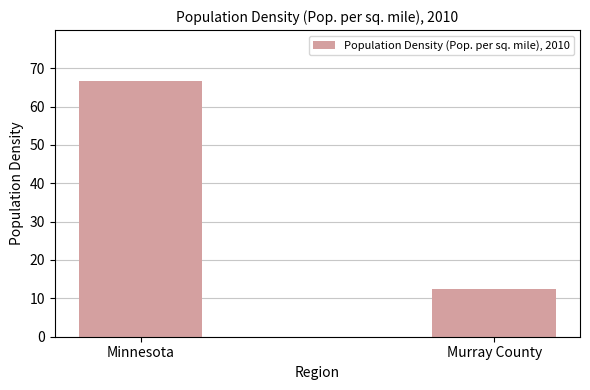

How many bars are there in total?

2